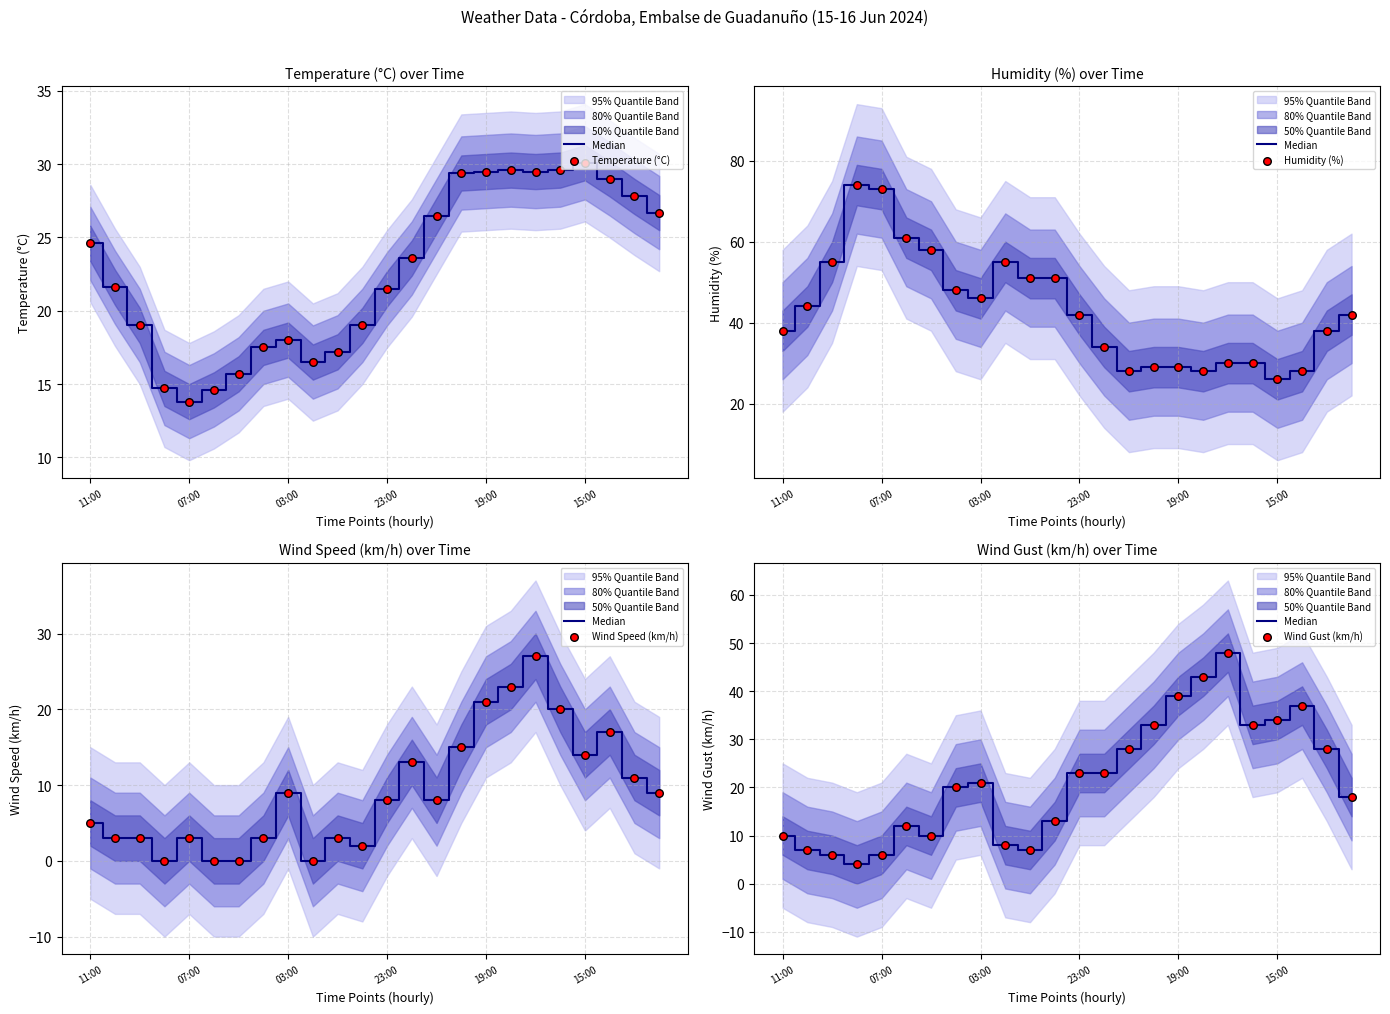

Which series has the largest Y range (max minus min)?

Humidity (%)